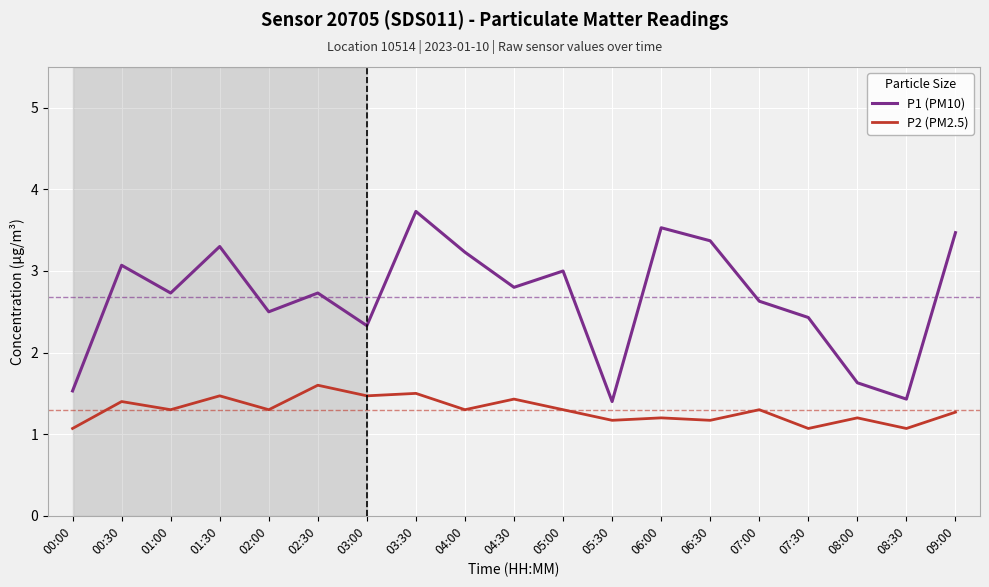

How many categories are shown in the chart?

19